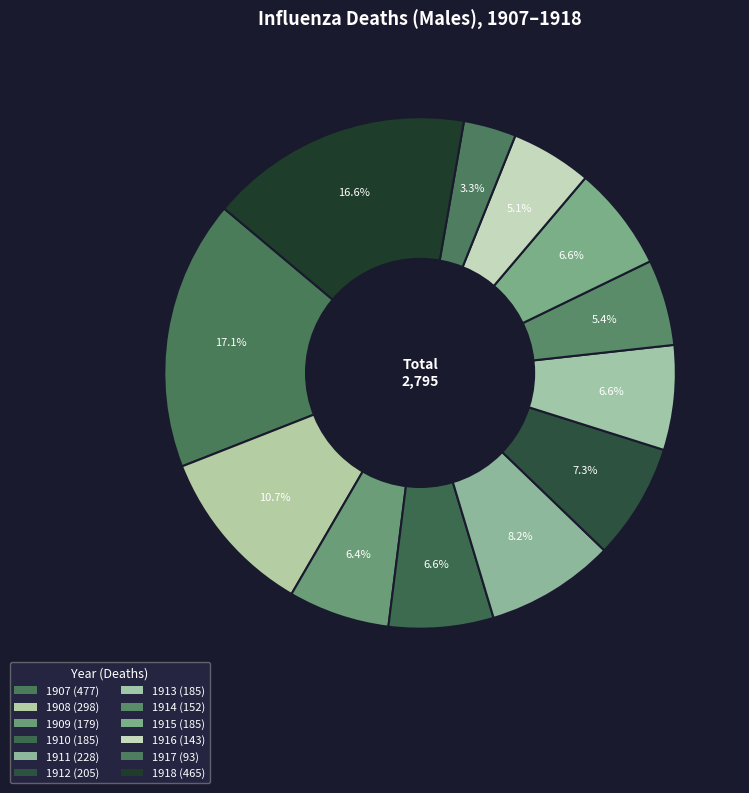

To the nearest percent, what percentage of the pie is 1907?

17%